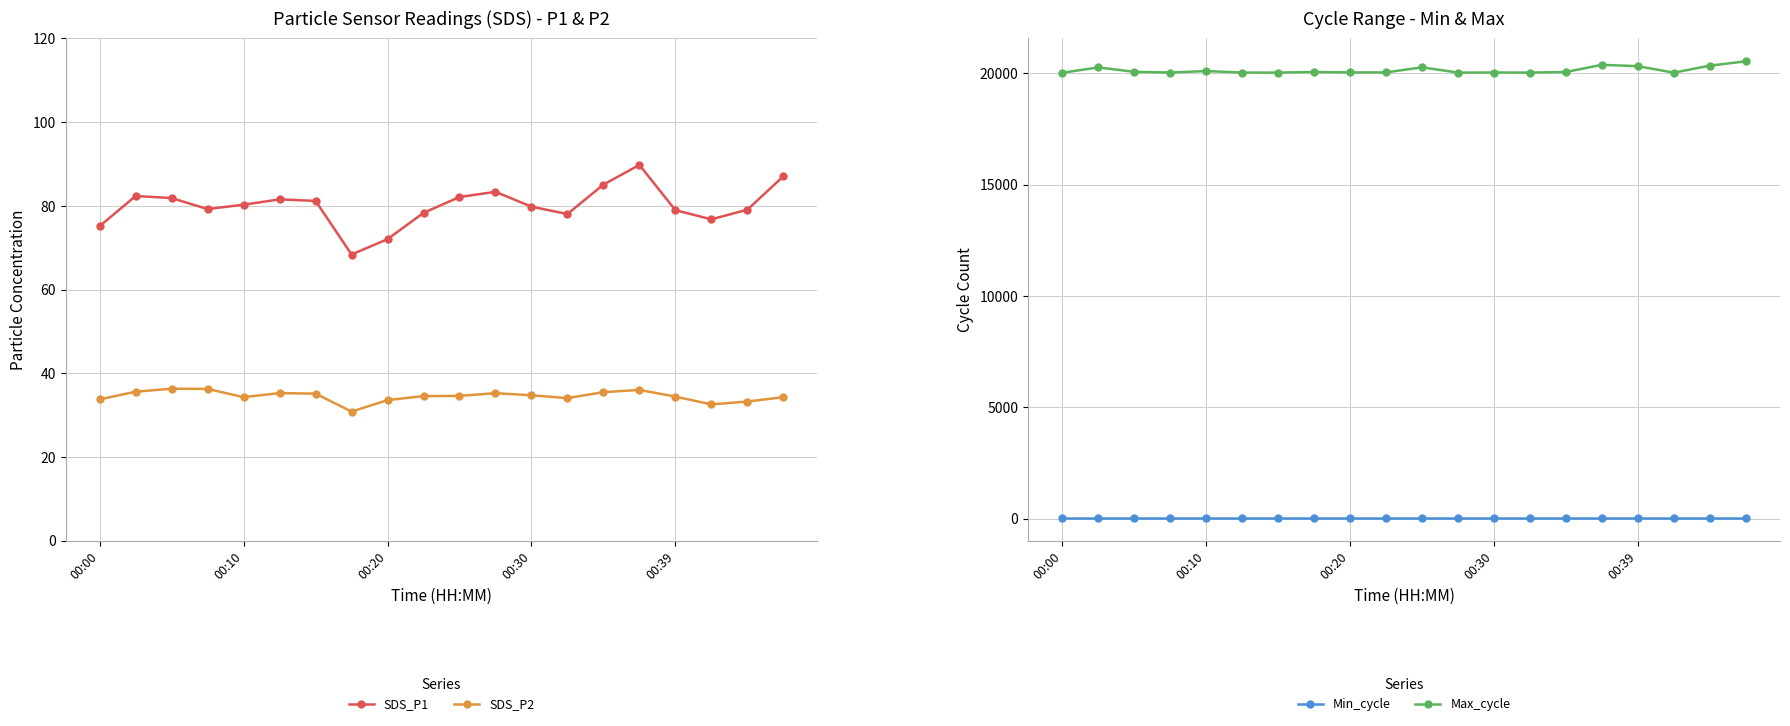

Is it true that Max_cycle equals 20038.0 at 9?

True